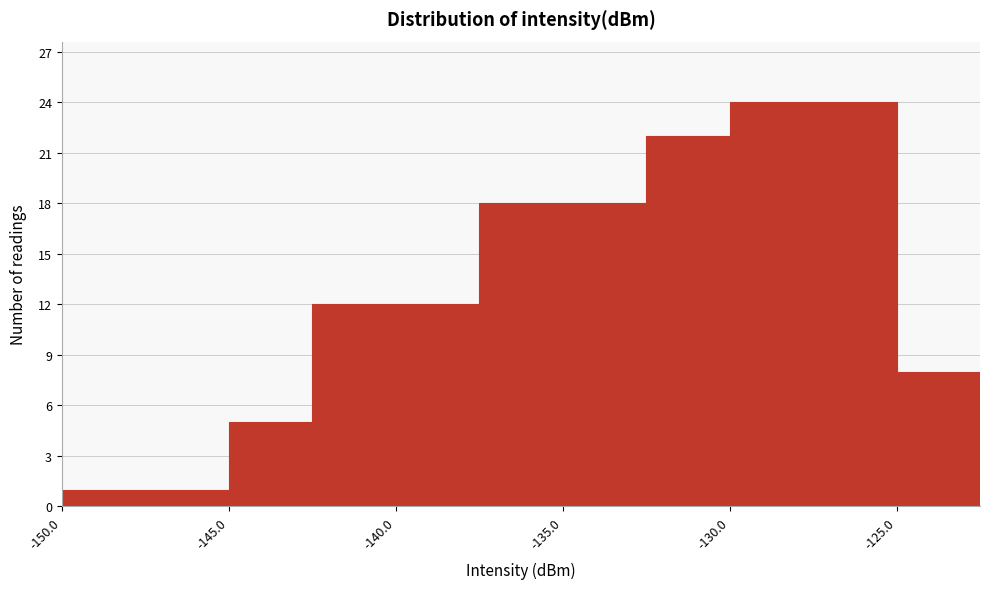

Reading left to right, transcribe this chart: for each bar, give the range it covers on the x-axis and its height. The values are not printed on the chart, so give them approximately, as read against the axis.

-150.0 to -147.5: 1
-147.5 to -145.0: 1
-145.0 to -142.5: 5
-142.5 to -140.0: 12
-140.0 to -137.5: 12
-137.5 to -135.0: 18
-135.0 to -132.5: 18
-132.5 to -130.0: 22
-130.0 to -127.5: 24
-127.5 to -125.0: 24
-125.0 to -122.5: 8